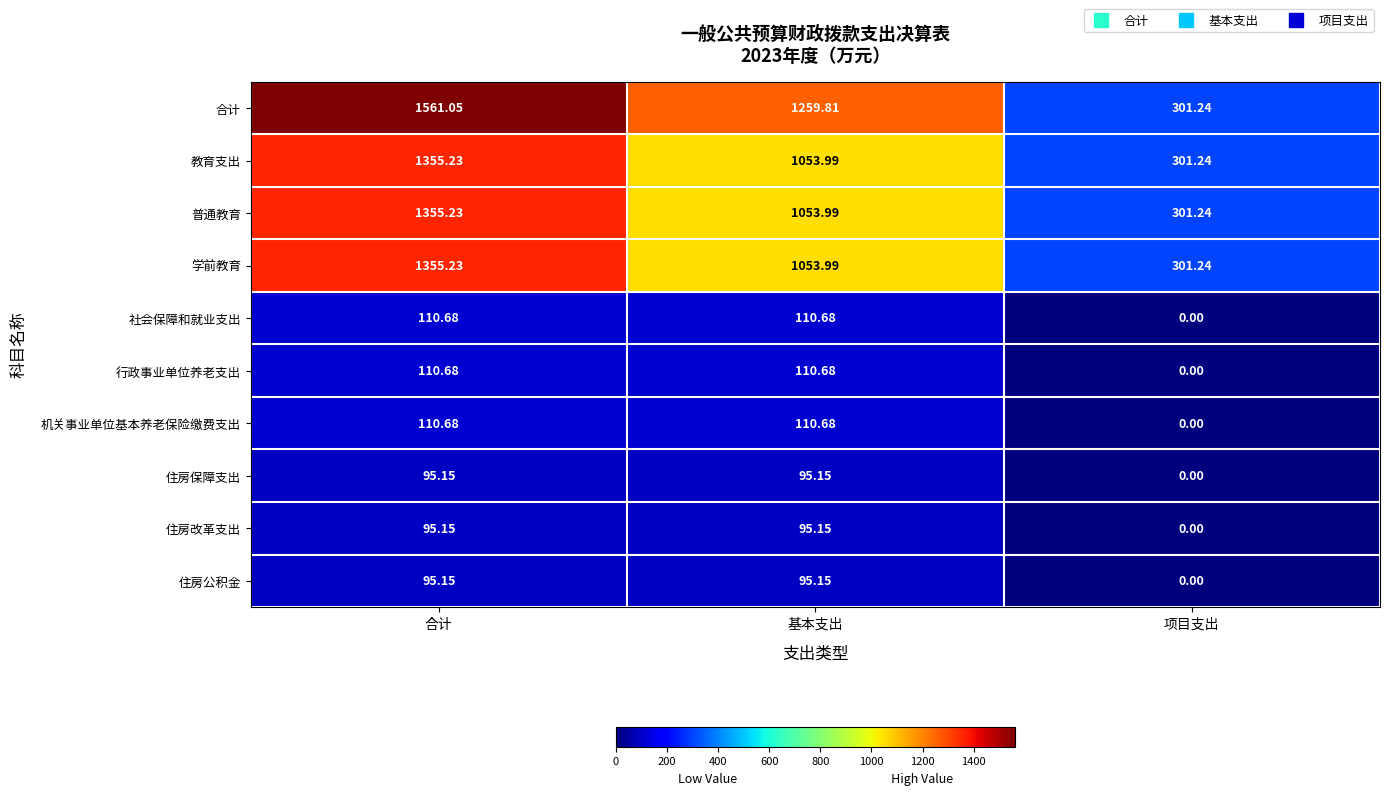

What is the total value across all series at 合计?

6244.2